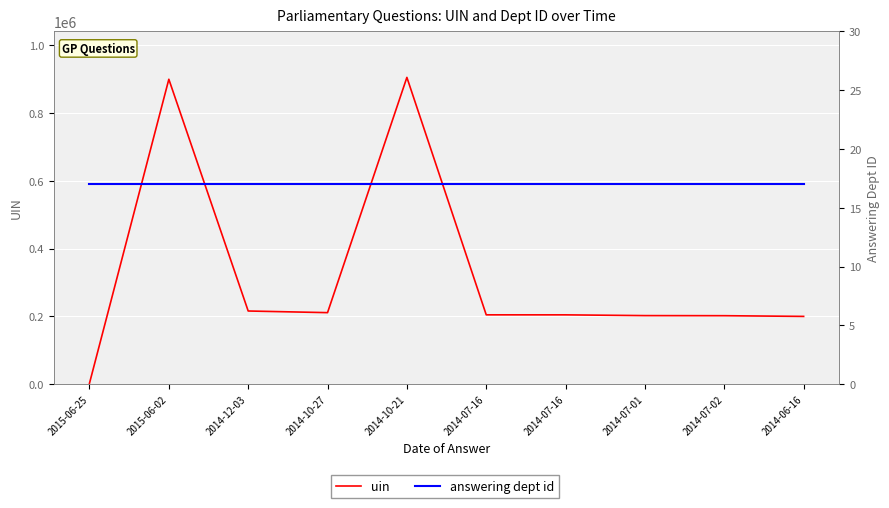

At which category is the sum across all series the highest?

2014-10-21